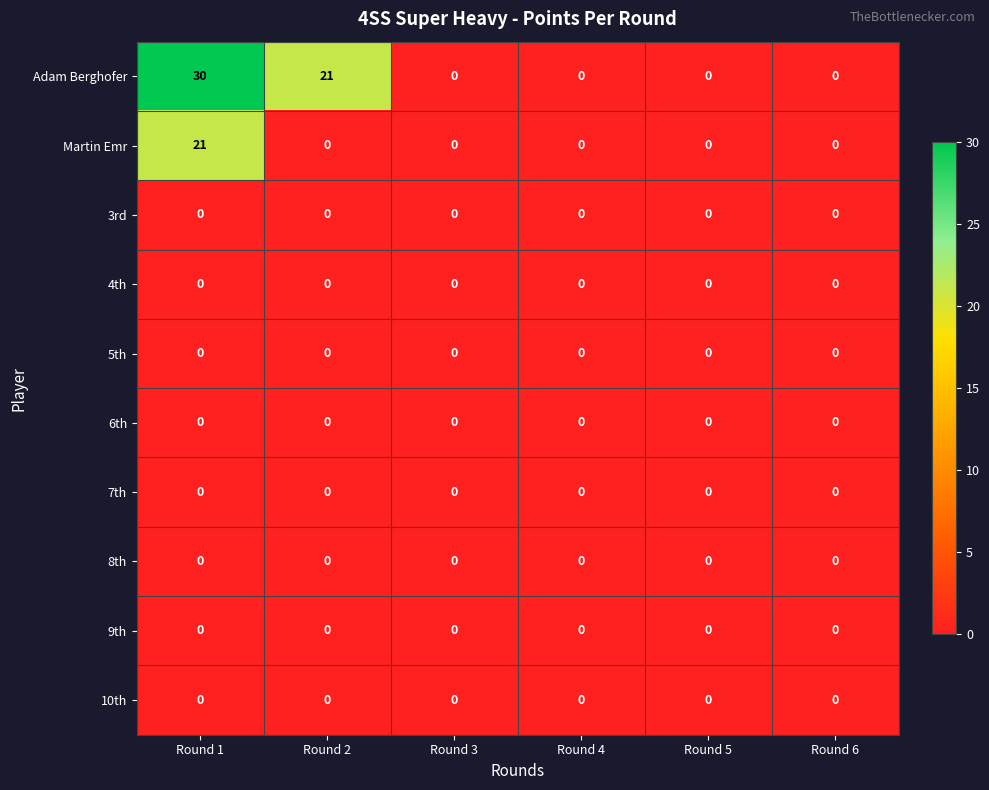

How many Adam Berghofer values are between 0 and 21?

5